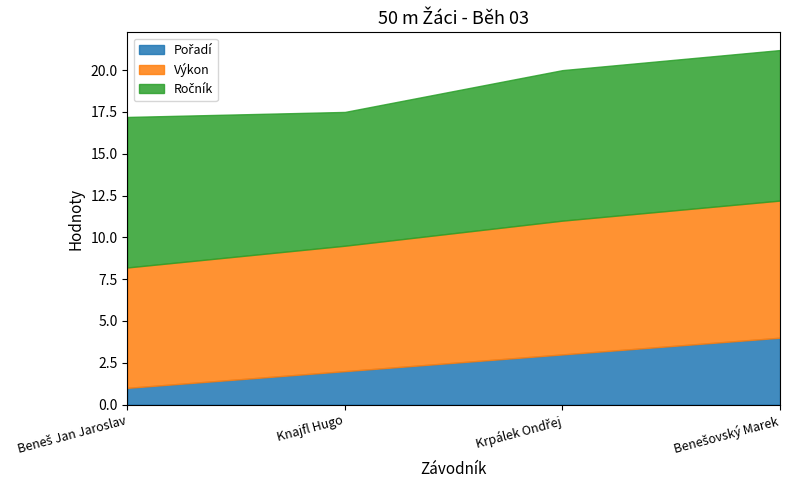

What are all the series names shown in the legend?

Pořadí, Výkon, Ročník